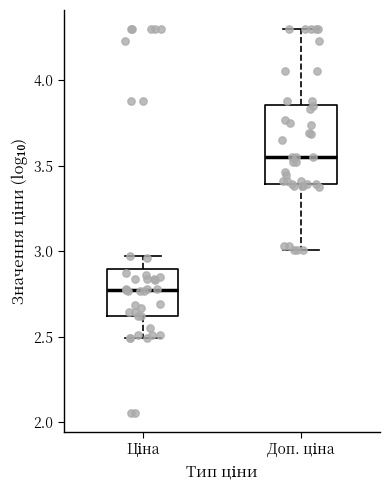

Where does the median line of the box for Доп. ціна sit on the y-axis? The values are not printed on the chart, so give them approximately, as read against the axis.

3.55